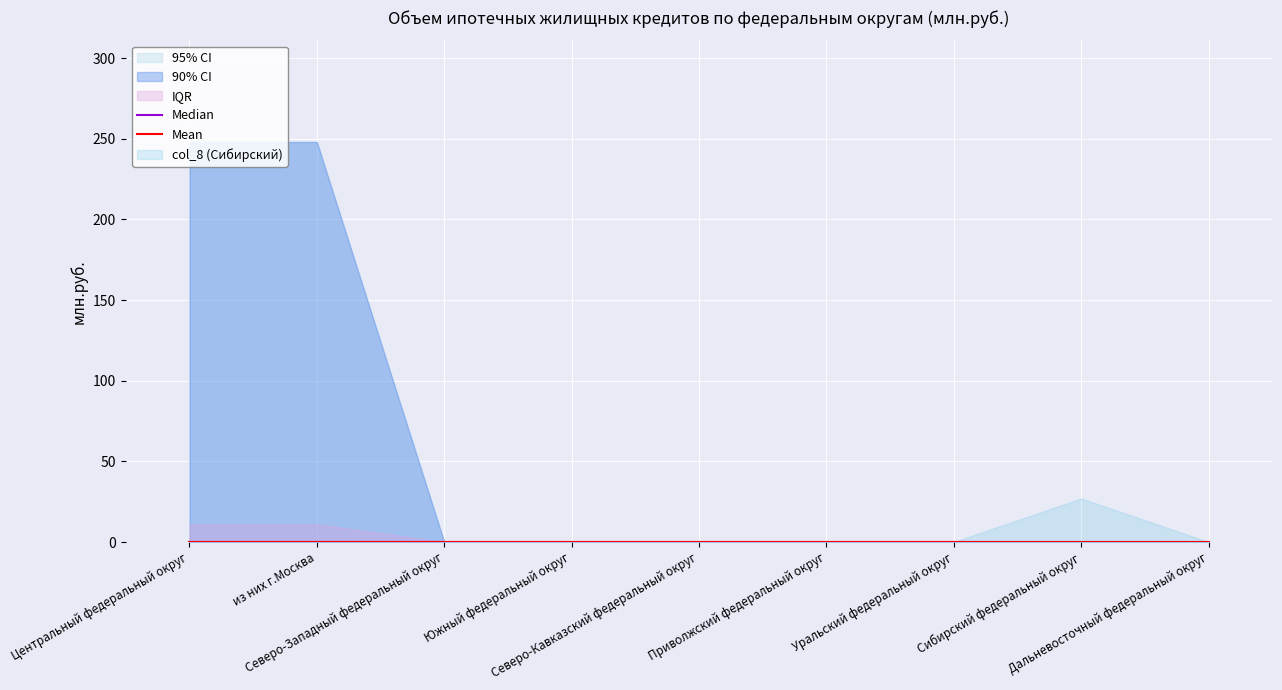

Is it true that Всего equals 389 at Центральный федеральный округ?

False